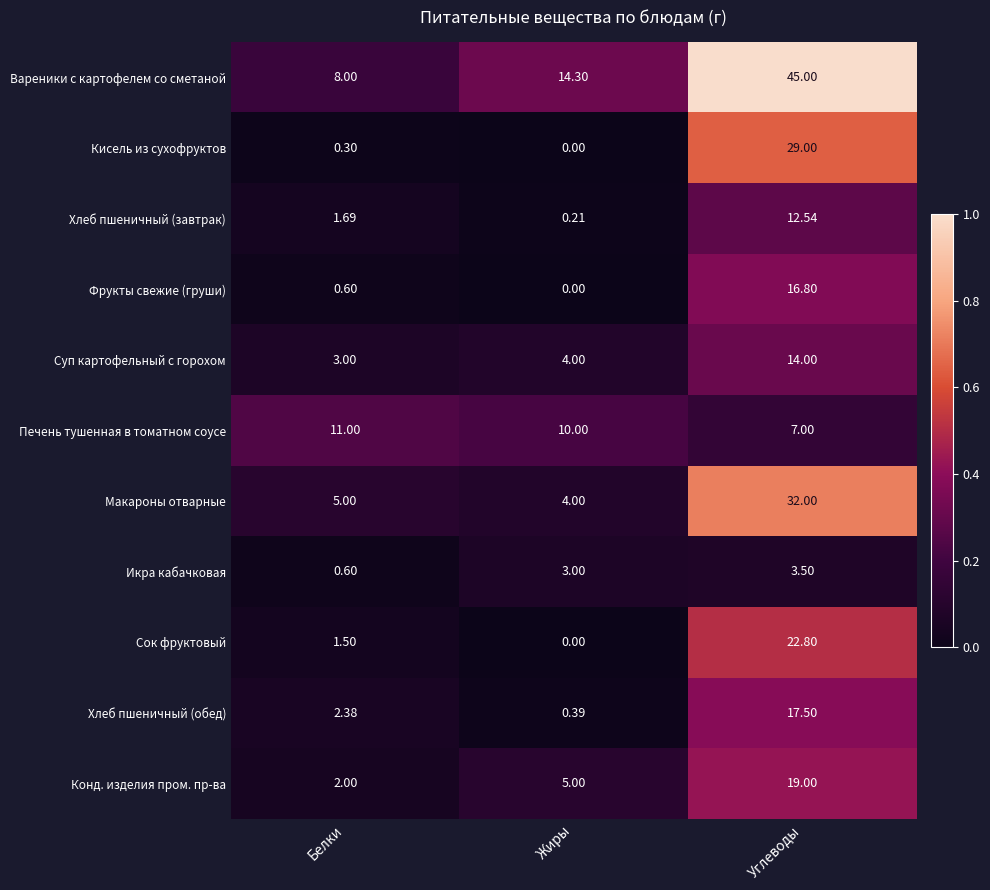

At which category is the sum across all series the highest?

Углеводы